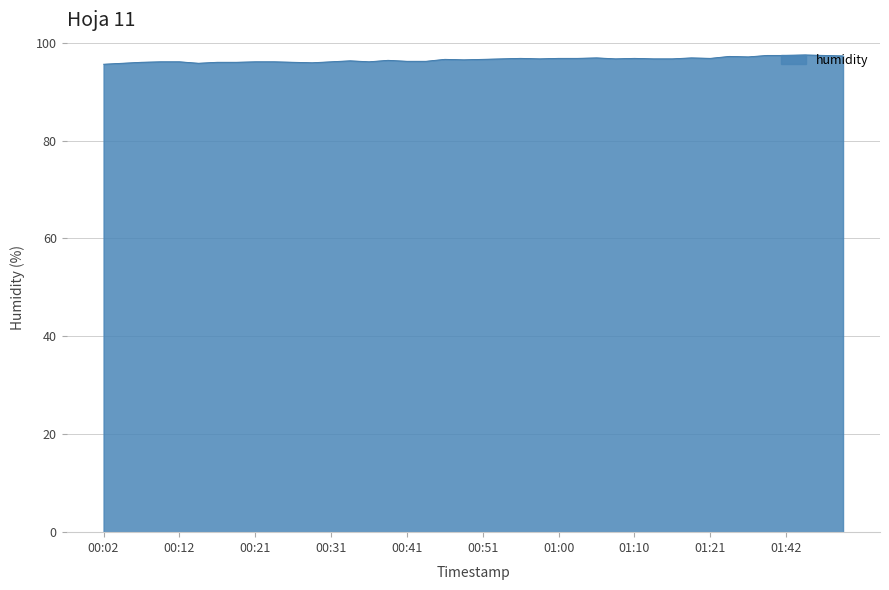

What is the greatest value displayed?

97.5